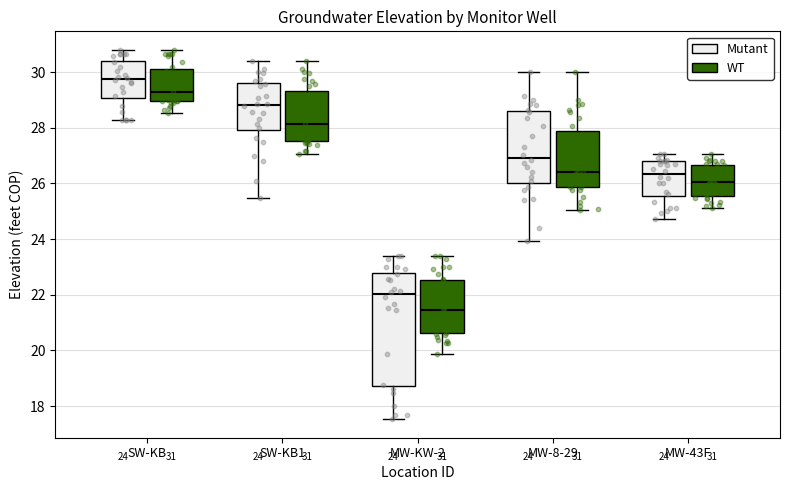

Comparing the boxes themselves (not the whiskers), which one is the tallest?

MW-KW-2 (Mutant)